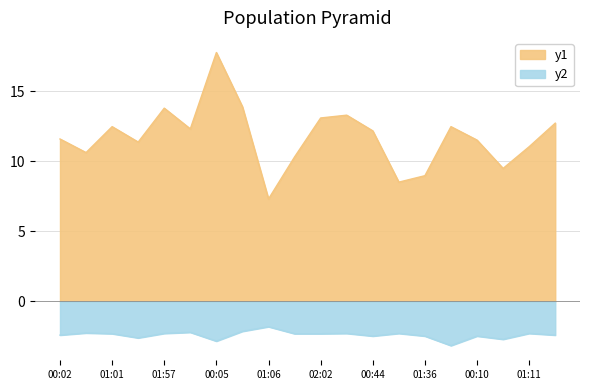

The SDS_P2 series shows -0.9 at 02:04. True or false?

False